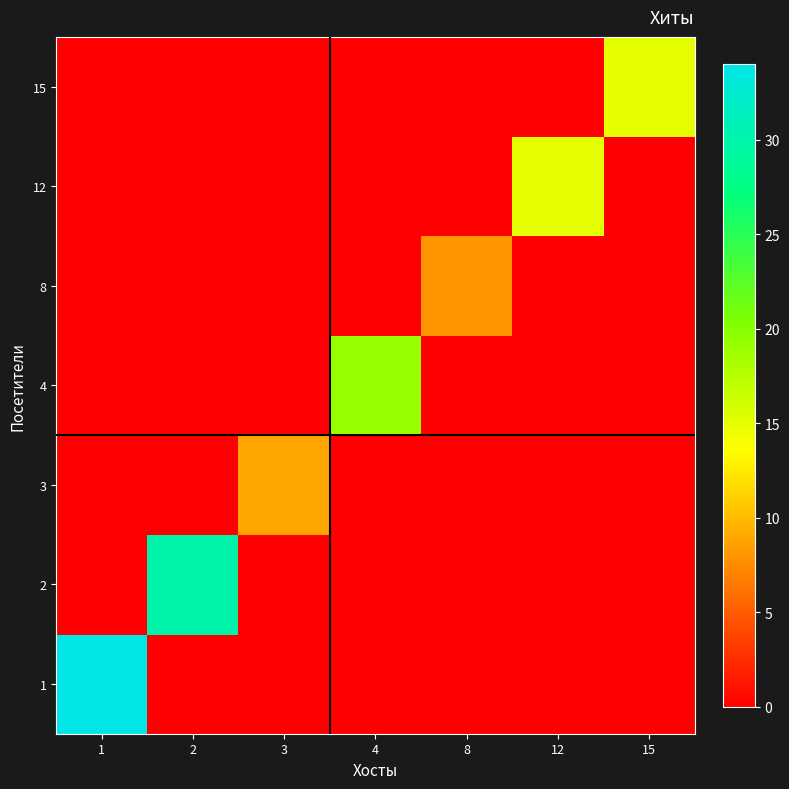

Which has a higher value, 4 or 15?

4